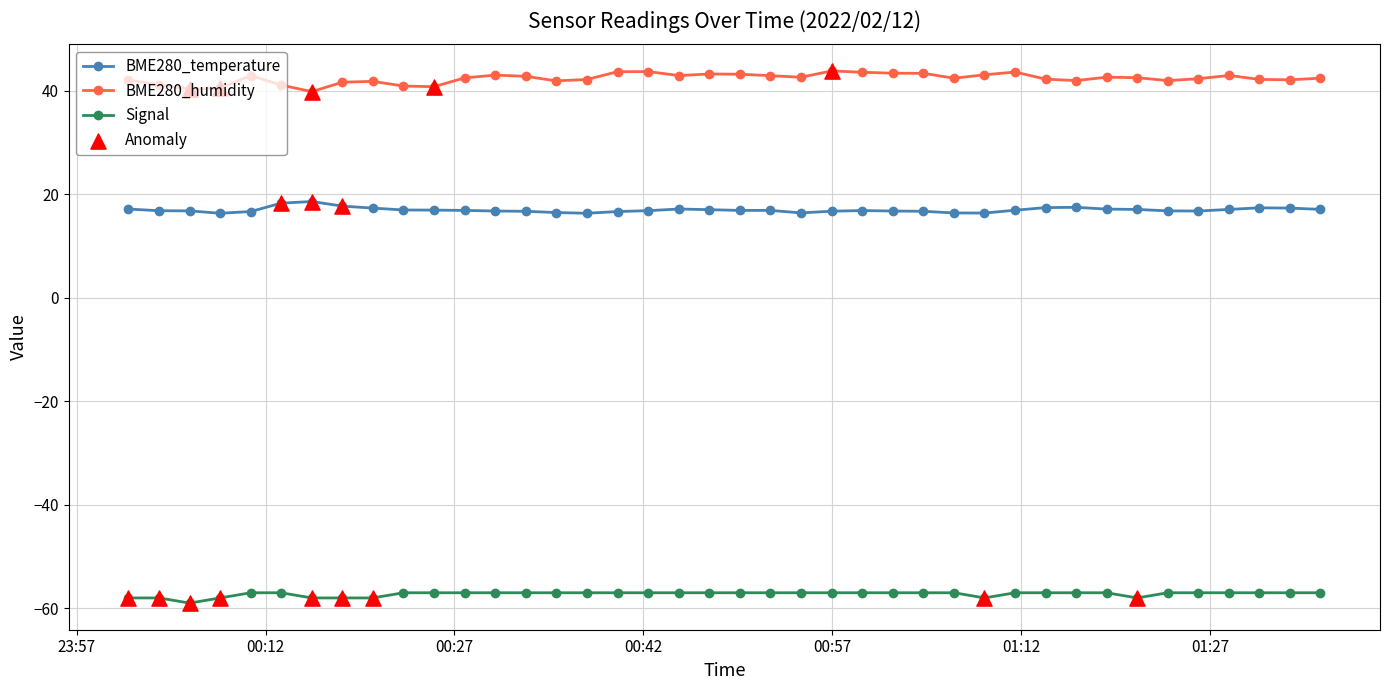

True or false: BME280_humidity and BME280_temperature intersect in this chart.

False